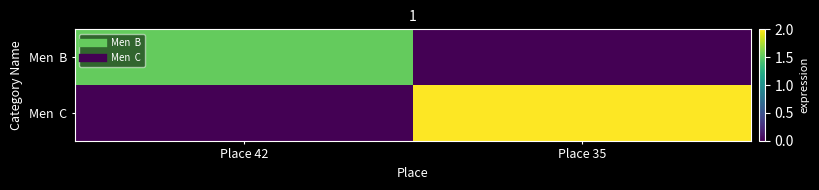

List the series in order of their overall mean, lowest first.

Men B, Men C